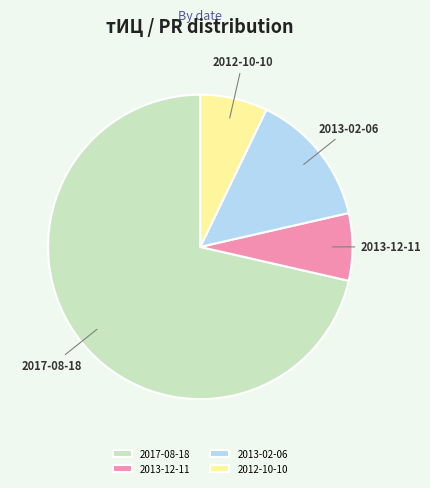

How many slices are in this pie chart?

4